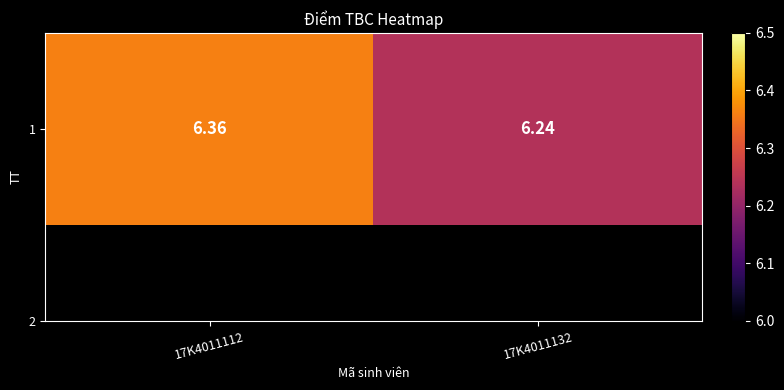

What is the greatest value displayed?

6.4